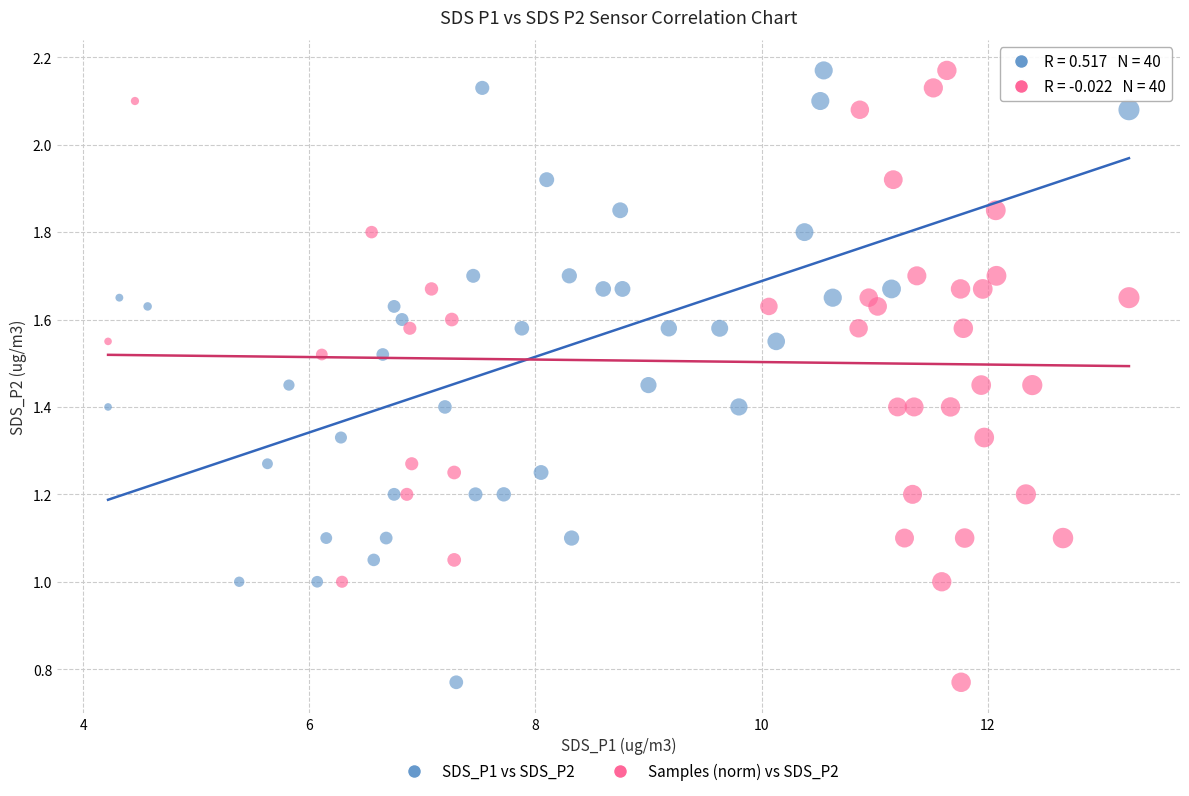

What are all the series names shown in the legend?

SDS_P1 vs SDS_P2, Samples (norm) vs SDS_P2